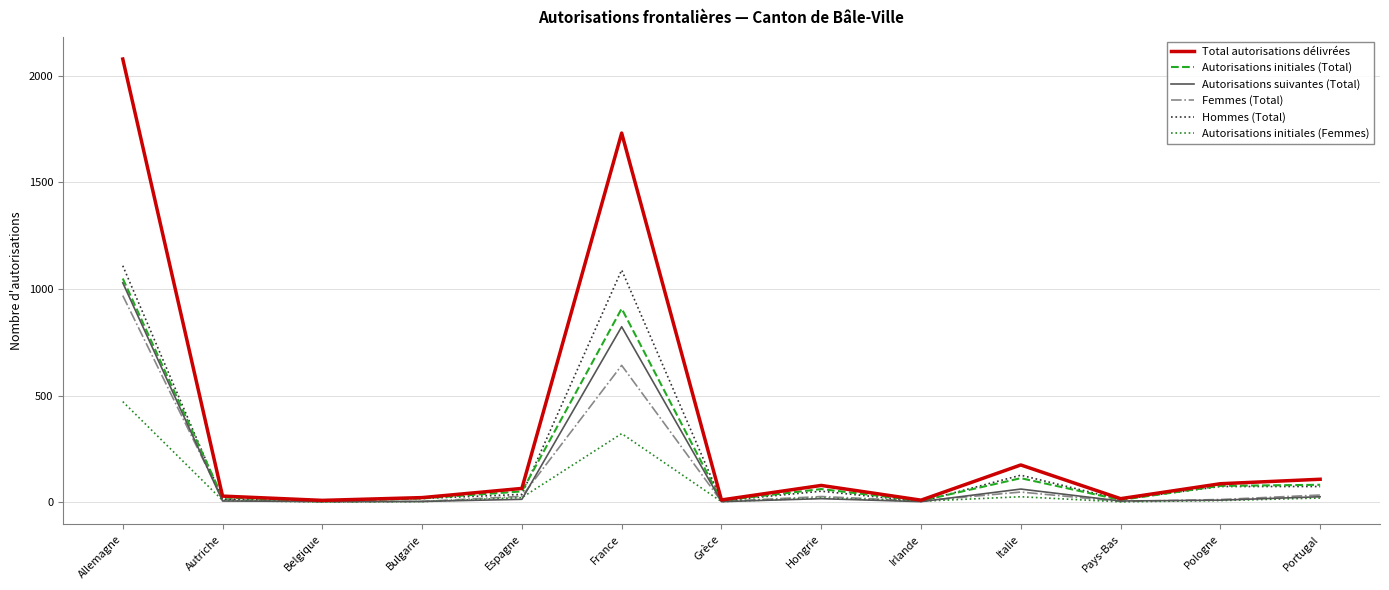

Count the number of categories in the chart.

13